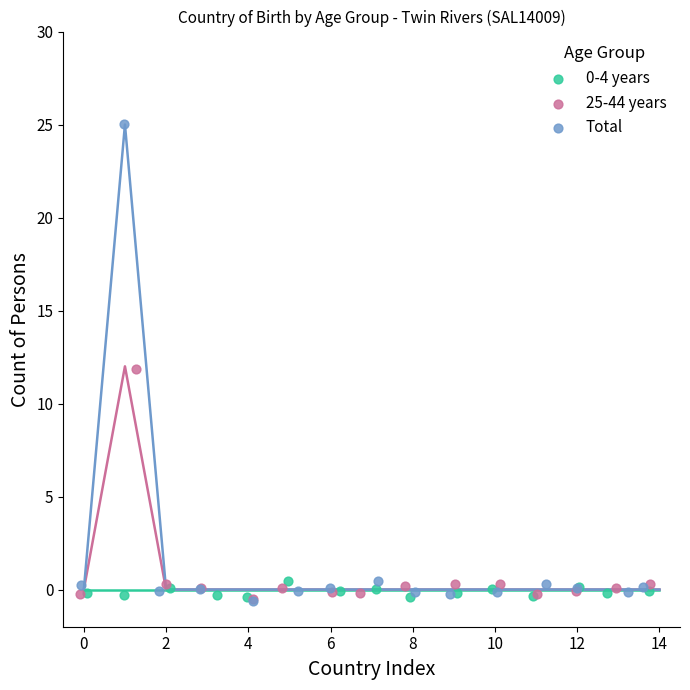

Which series reaches the maximum Y coordinate?

Total